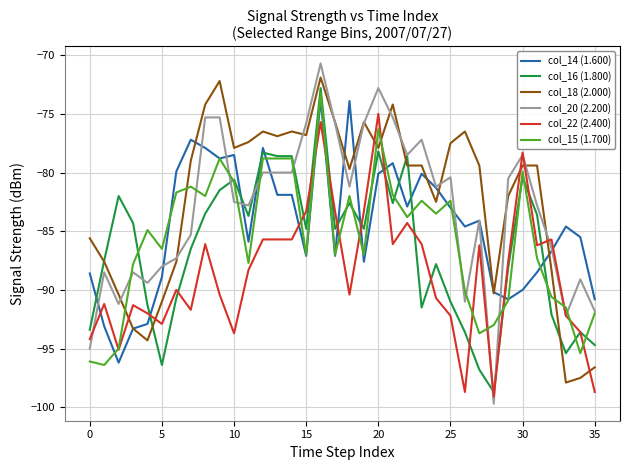

What is the lowest value of the col_18 (2.000) series?

-97.9